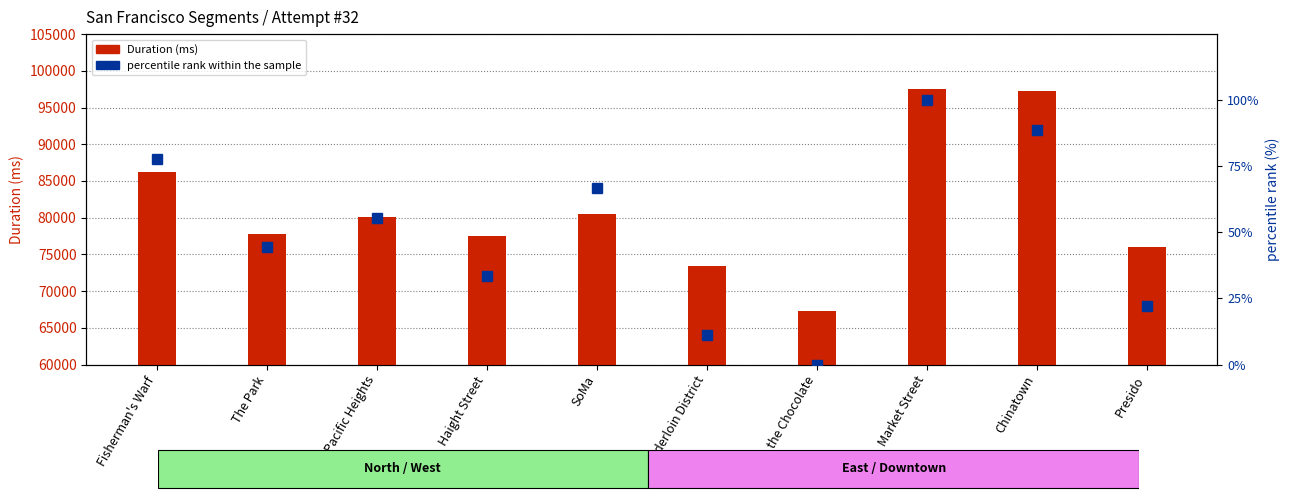

Between Fisherman's Warf and Chinatown, which series saw the biggest shift?

Duration (ms)